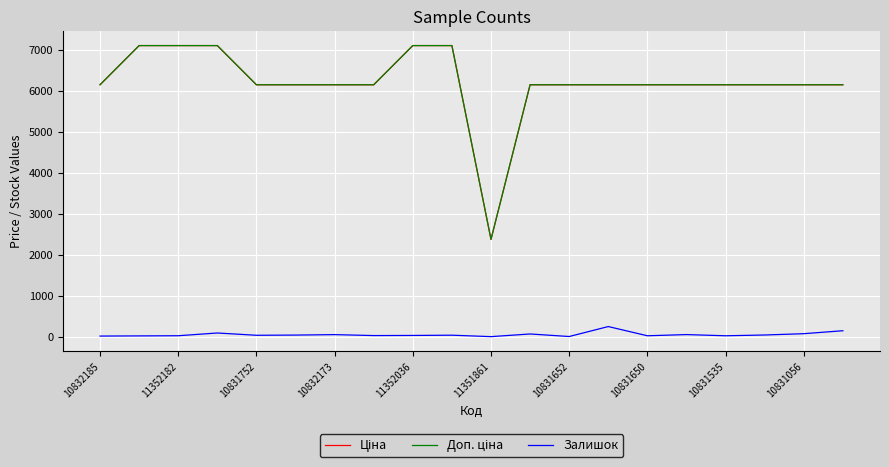

What is the greatest value displayed?

7098.8